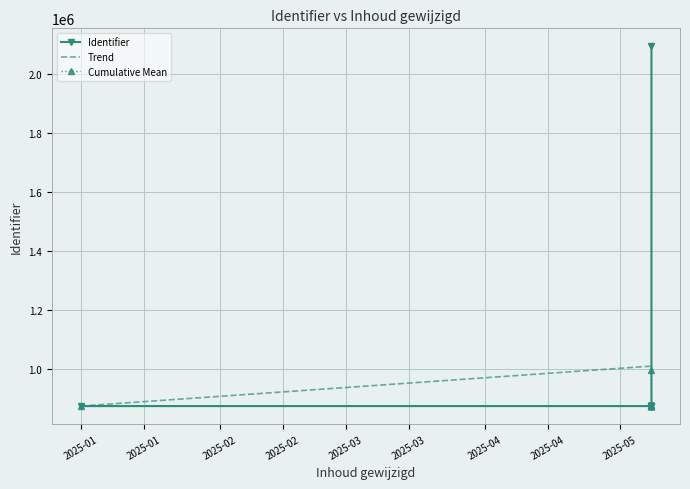

What are all the series names shown in the legend?

Identifier, Trend, Cumulative Mean